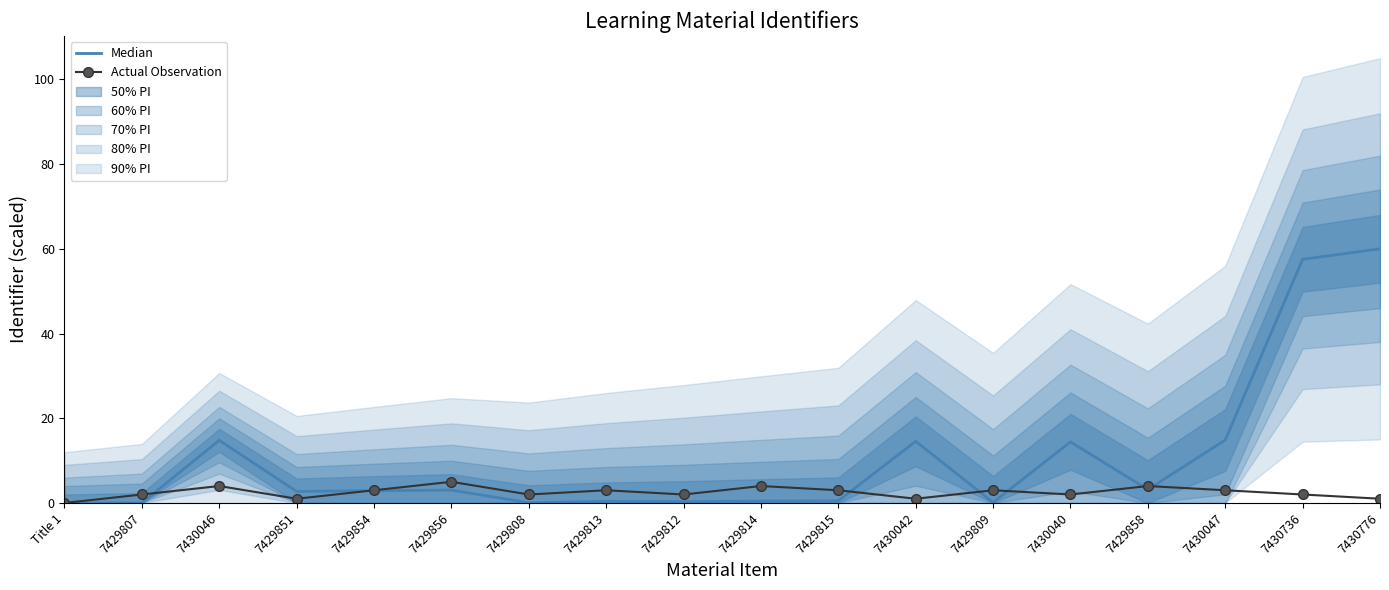

How many interior local peaks does the Median series have?

5